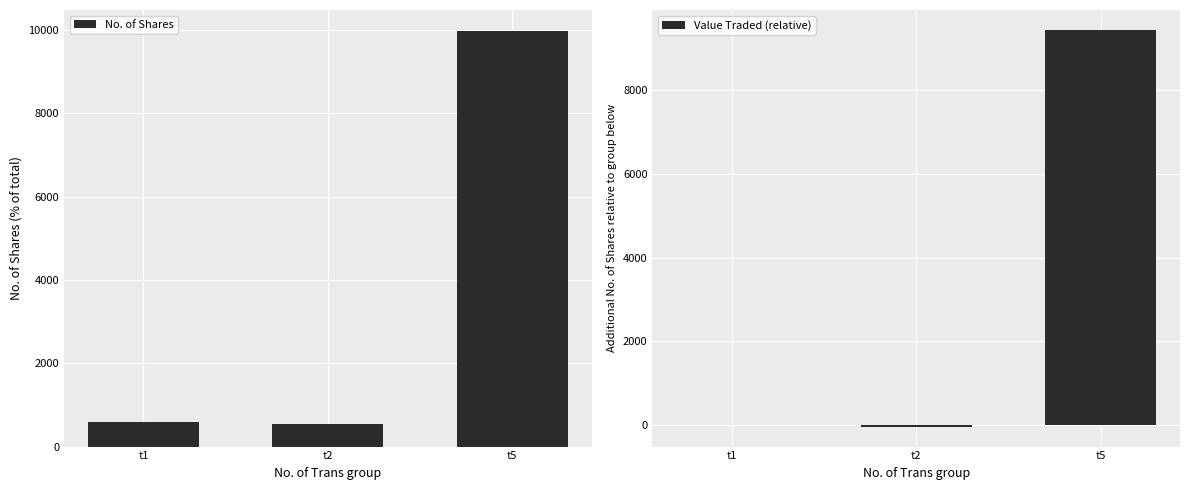

List the series in order of their overall mean, lowest first.

Value Traded (relative), No. of Shares